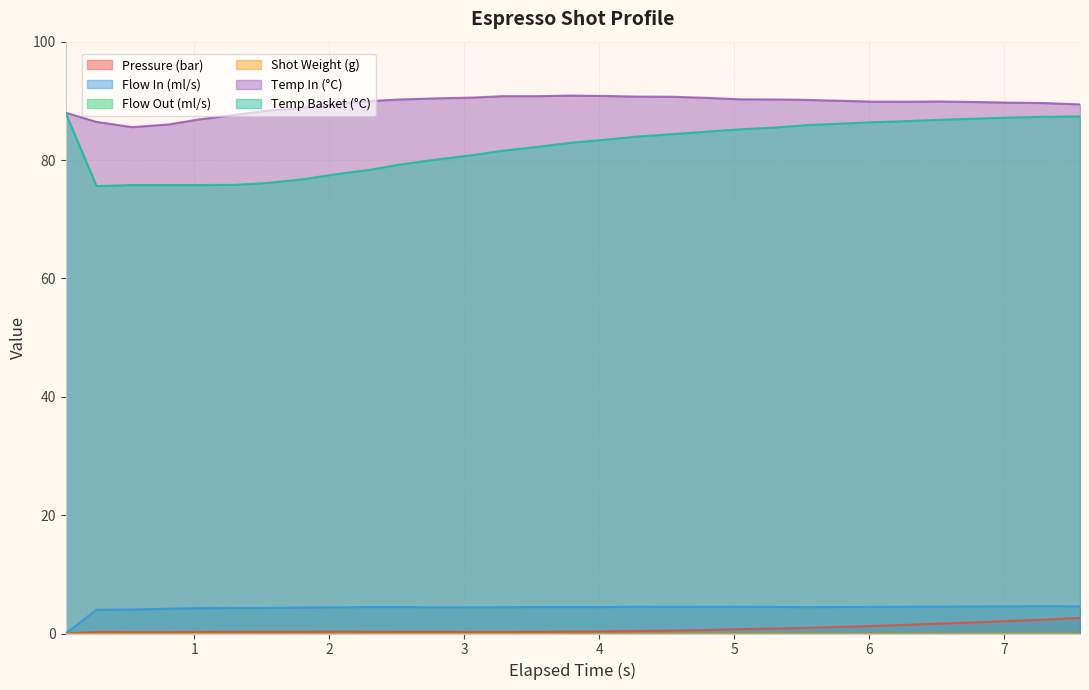

Does the chart display data point markers on the line(s)?

No